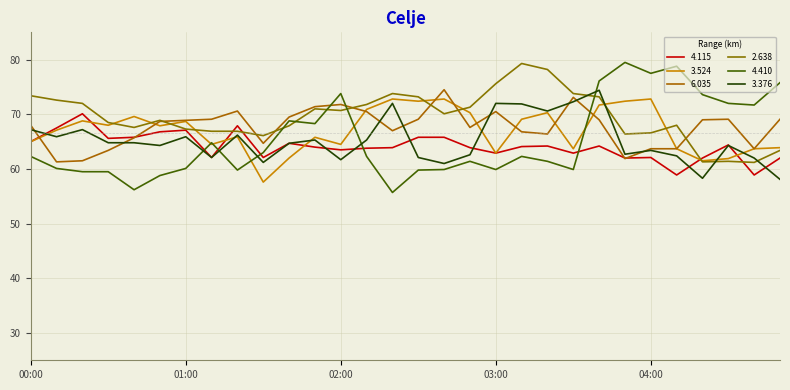

After their last crossing, which series has the higher values: 3.376 or 2.638?

2.638